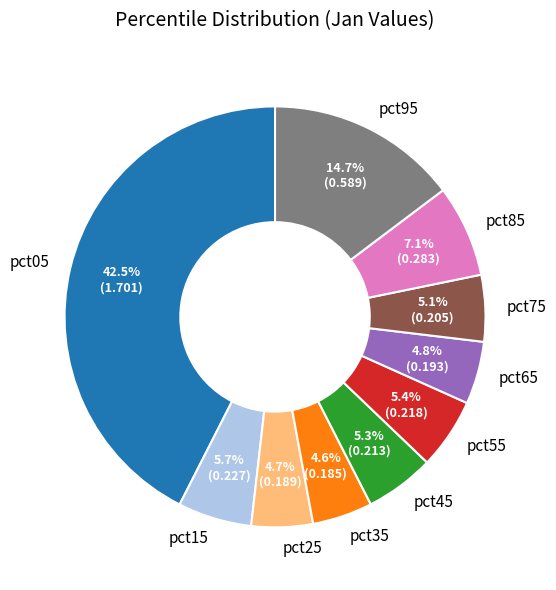

Count the number of slices in the pie.

10